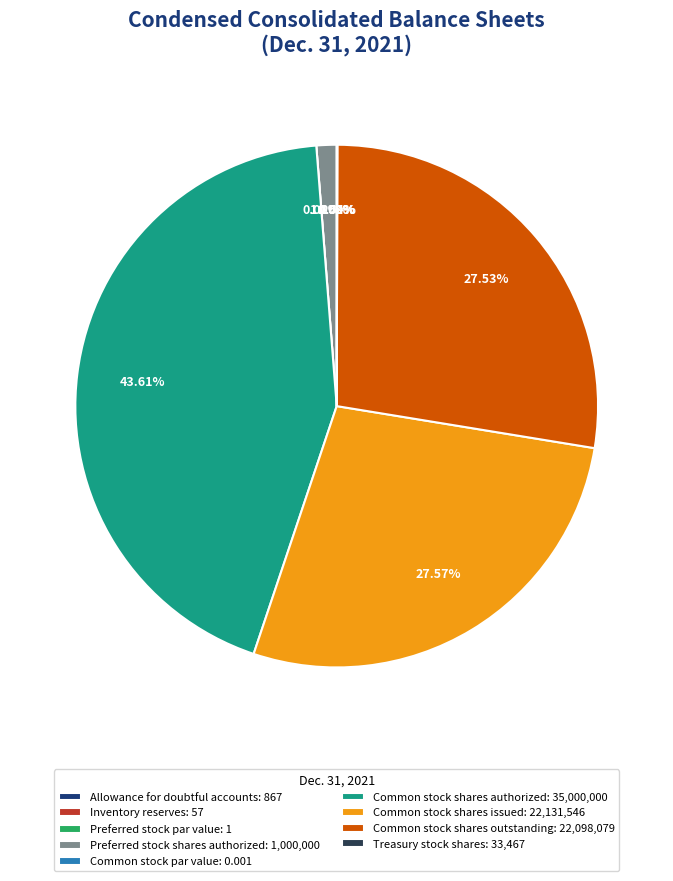

Does Preferred stock par value represent more than half of the total?

No